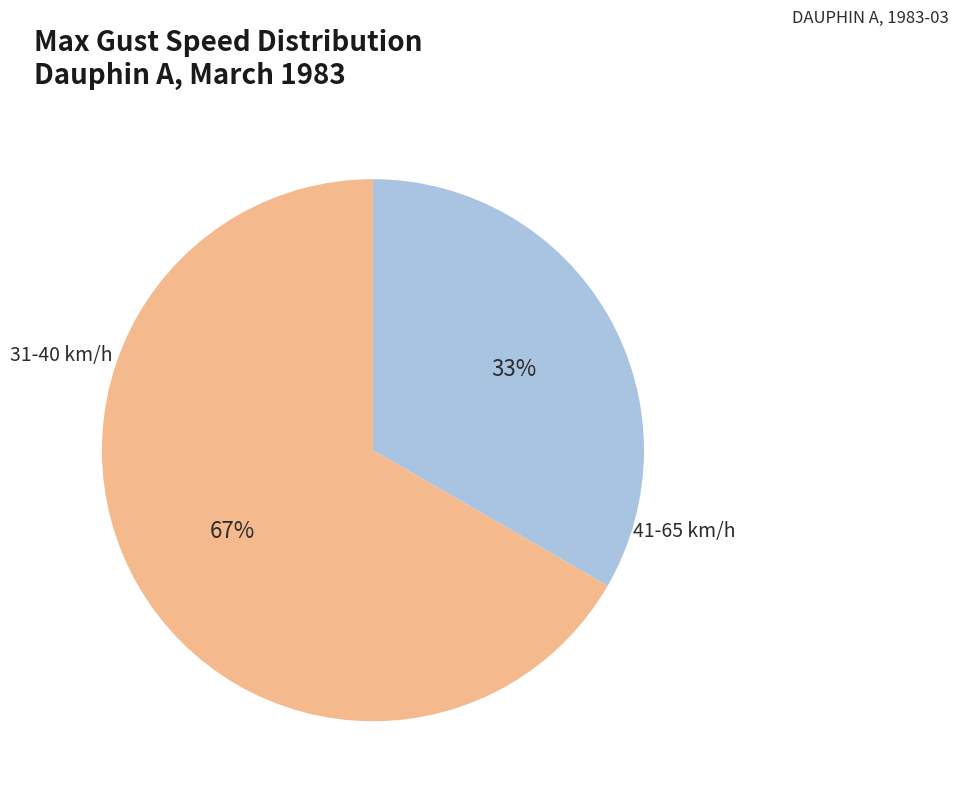

To the nearest percent, what is the average slice percentage?

50%